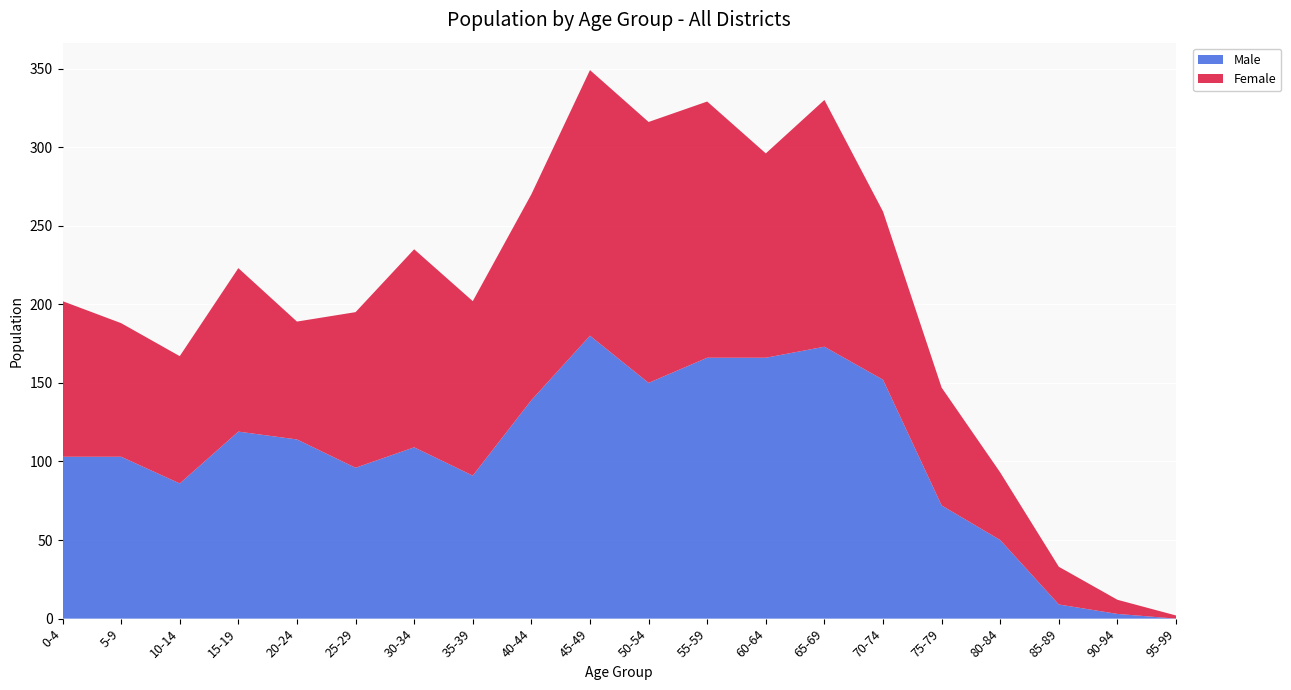

Reading left to right, extract all data points from this chart.

Male: 103	103	86	119	114	96	109	91	139	180	150	166	166	173	152	72	50	9	3	0
Female: 99	85	81	104	75	99	126	111	131	169	166	163	130	157	107	75	43	24	9	2